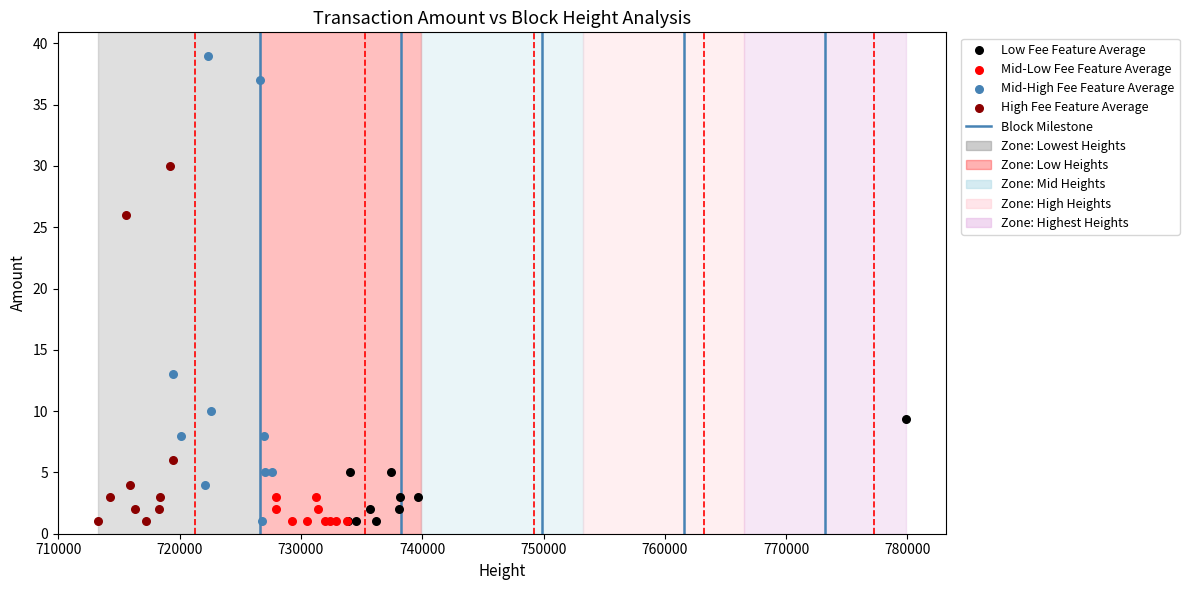

Which series has the widest spread of Y values?

Mid-High Fee Feature Average